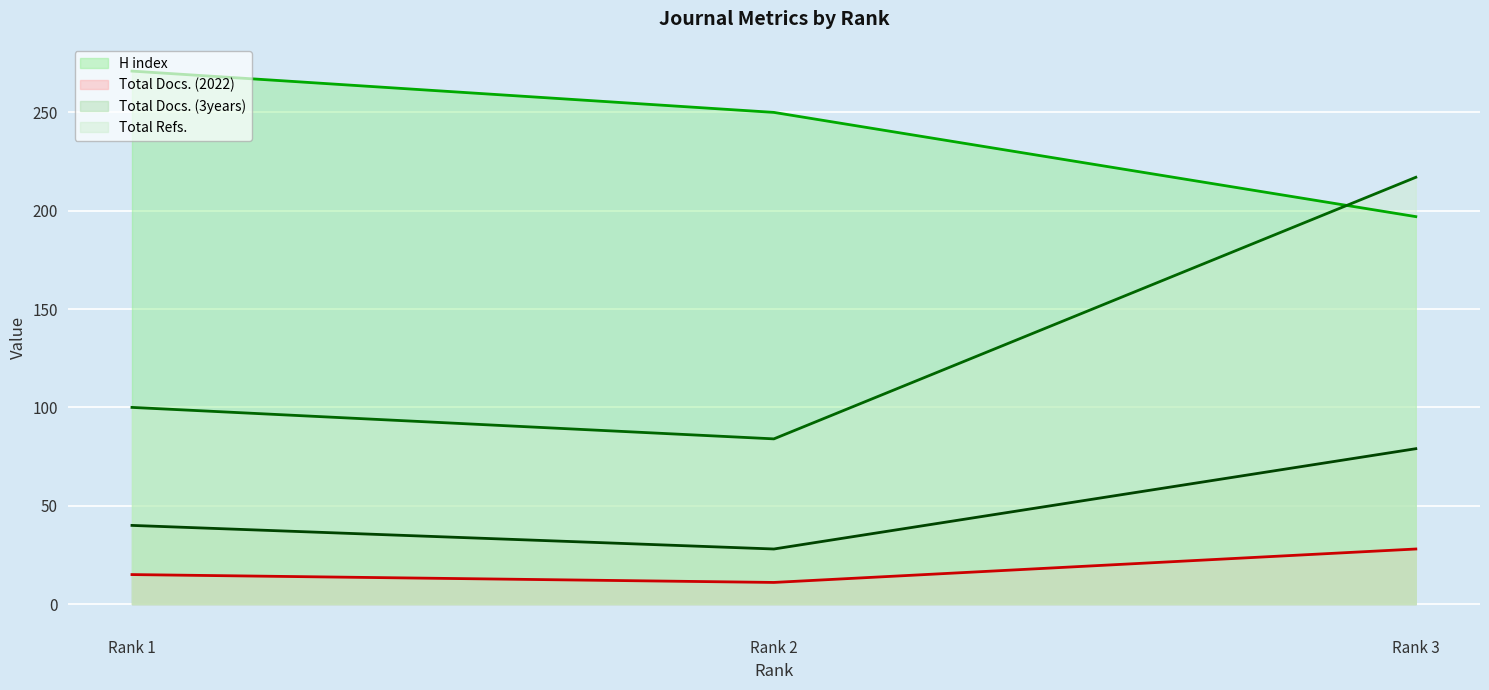

Does the chart display data point markers on the line(s)?

No